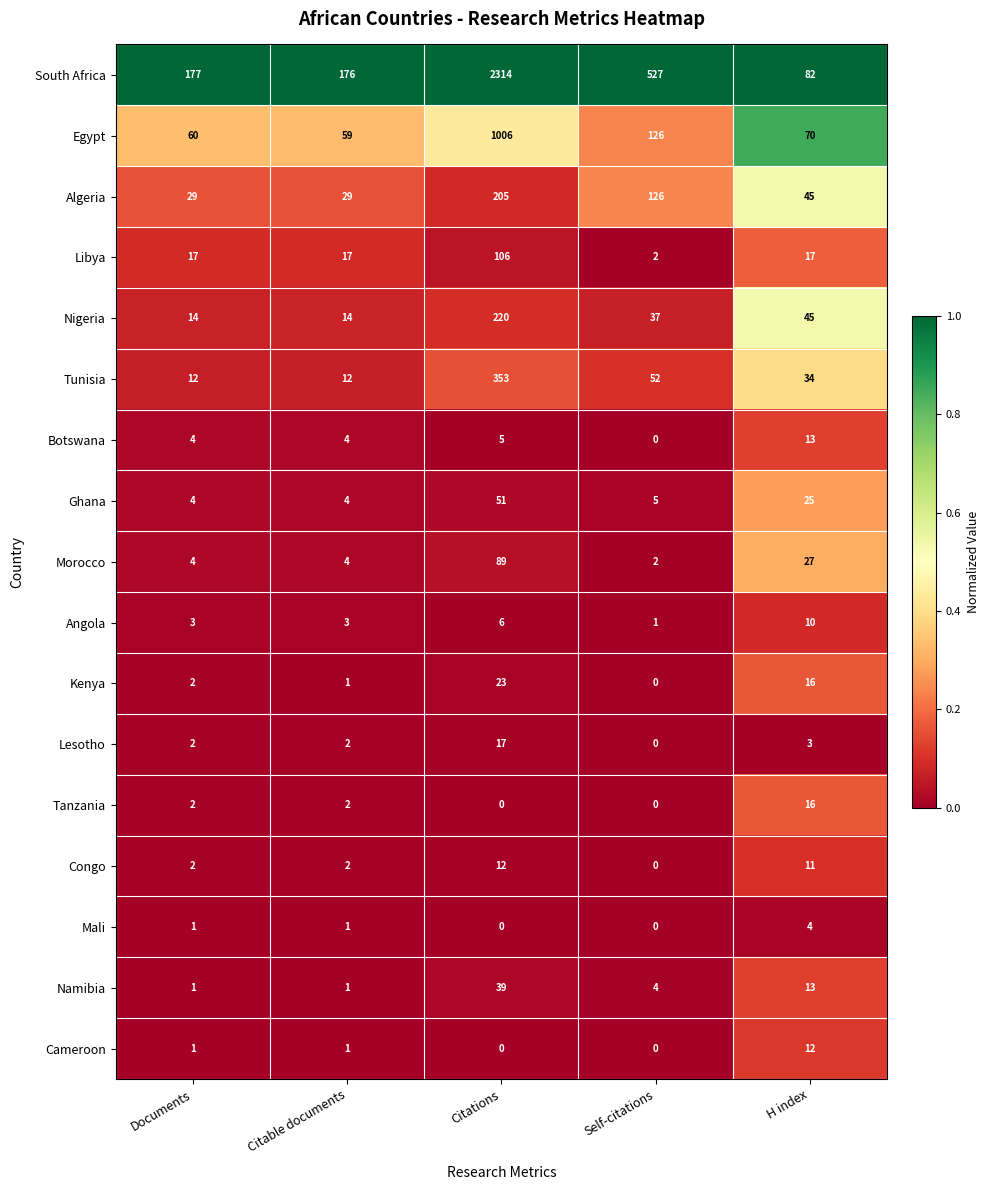

Which series has the widest spread of values?

South Africa